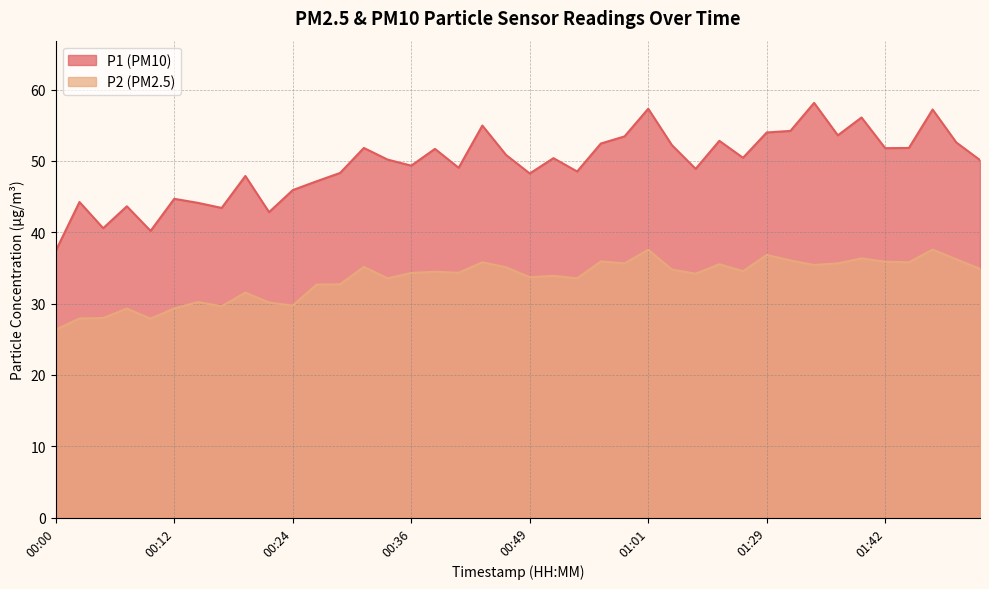

At 01:39, list the series in order from largest to smallest.

P1, P2